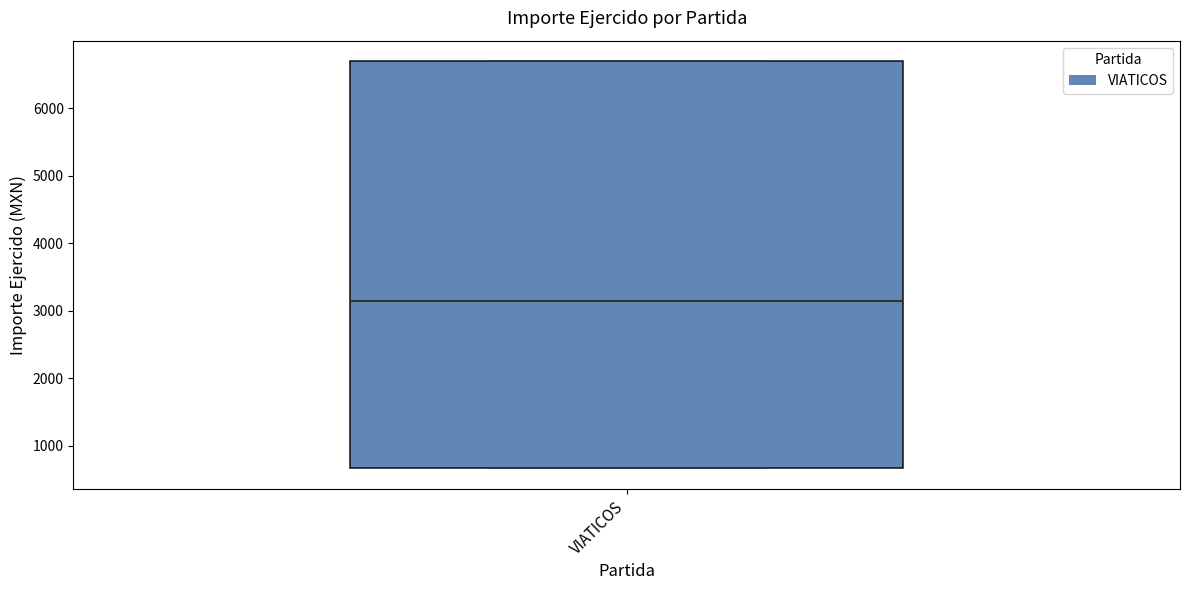

Where does the median line of the box for VIATICOS sit on the y-axis? The values are not printed on the chart, so give them approximately, as read against the axis.

3100